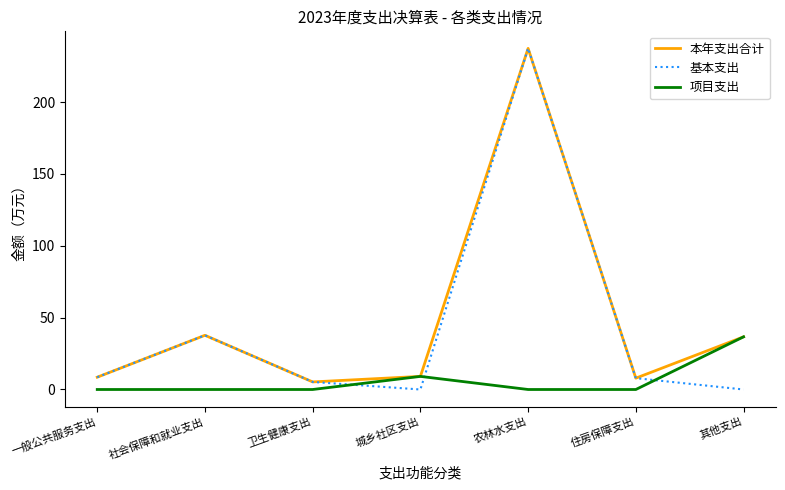

Which series has the largest range (max minus min)?

基本支出